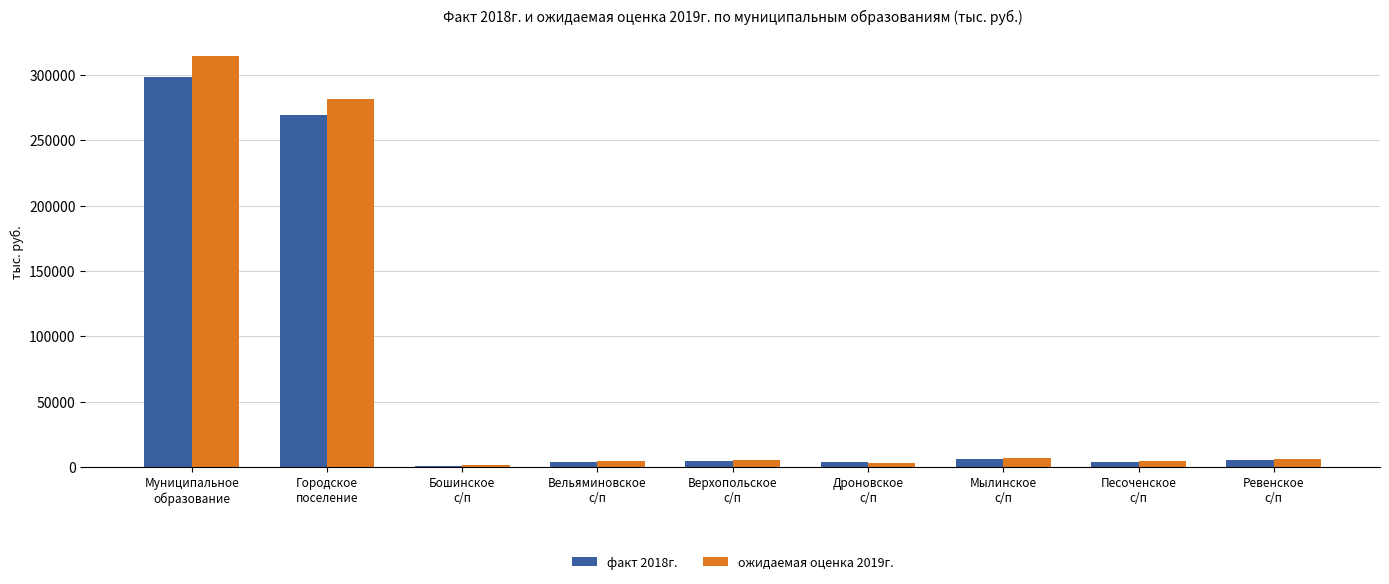

What are all the series names shown in the legend?

факт 2018г., ожидаемая оценка 2019г.